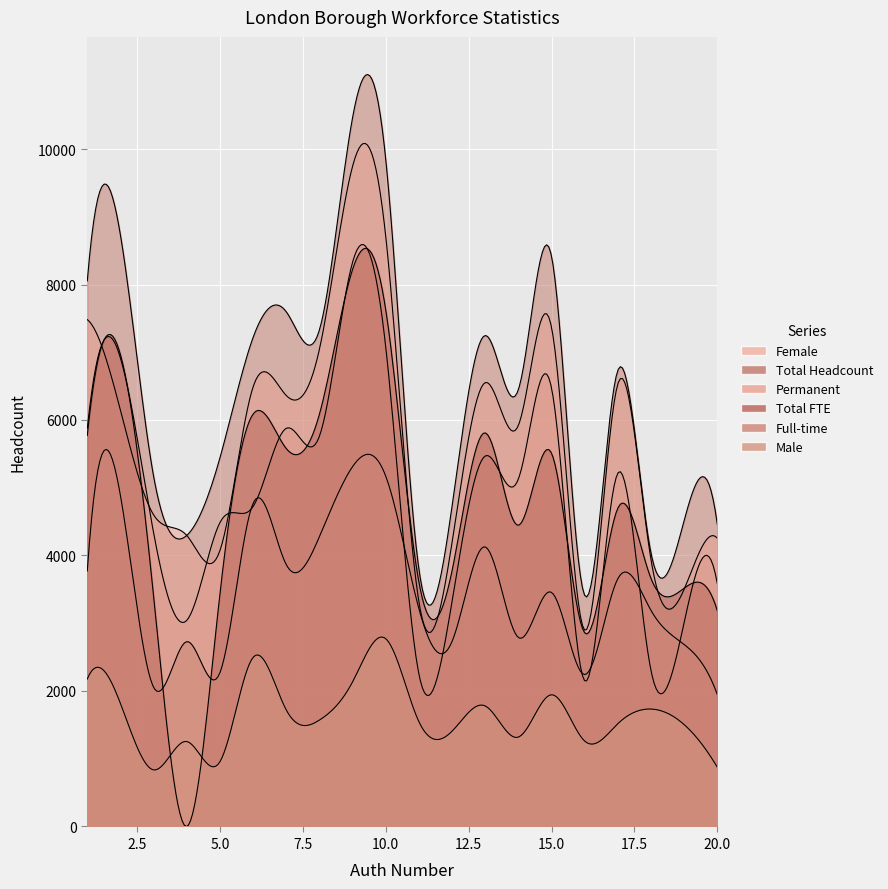

List the series in order of their peak value, lowest first.

Male, Full-time, Total FTE, Female, Permanent, Total Headcount